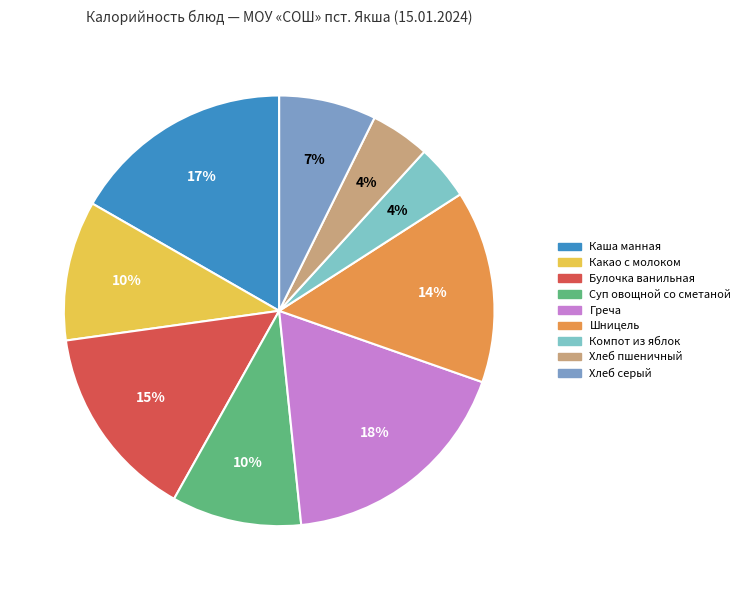

Is the sum of Греча and Хлеб пшеничный greater than half?

No